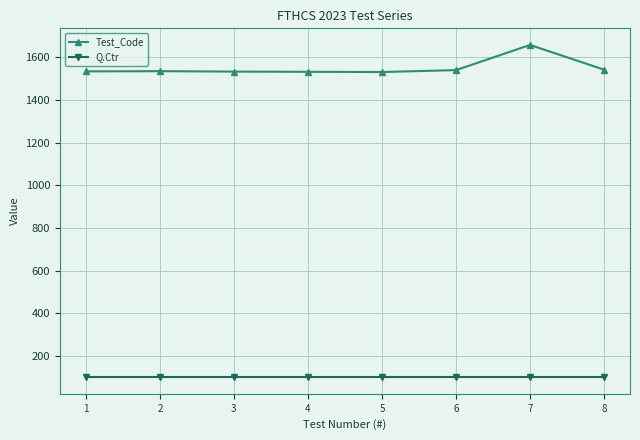

What is the difference between the highest and lowest values at 2?

1435